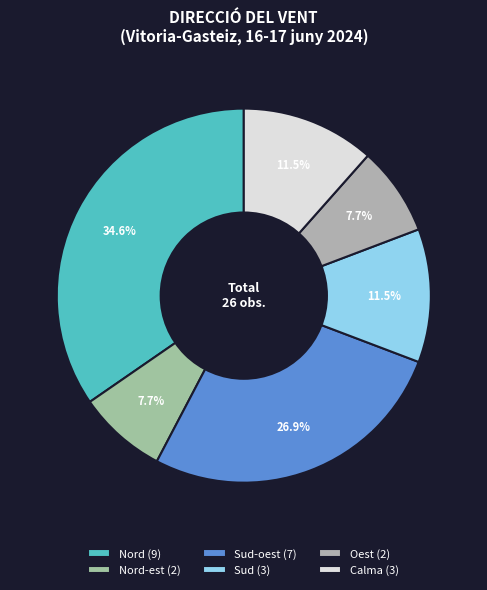

Rank the categories by value from lowest to highest.

Nord-est, Oest, Sud, Calma, Sud-oest, Nord